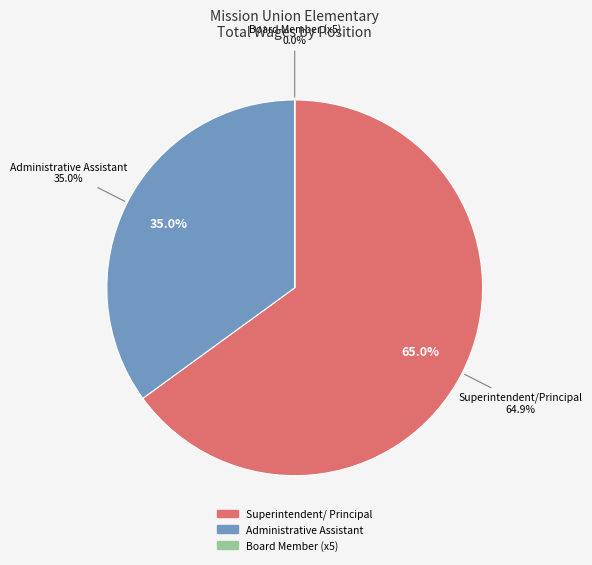

Rank the categories by value from lowest to highest.

Board Member, Administrative Assistant, Superintendent/Principal